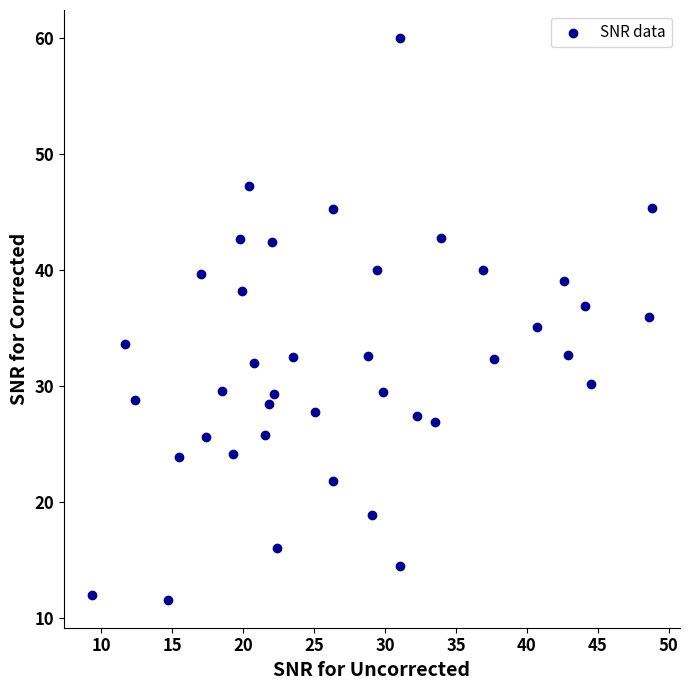

What is the range of X values (max minus min)?

39.4